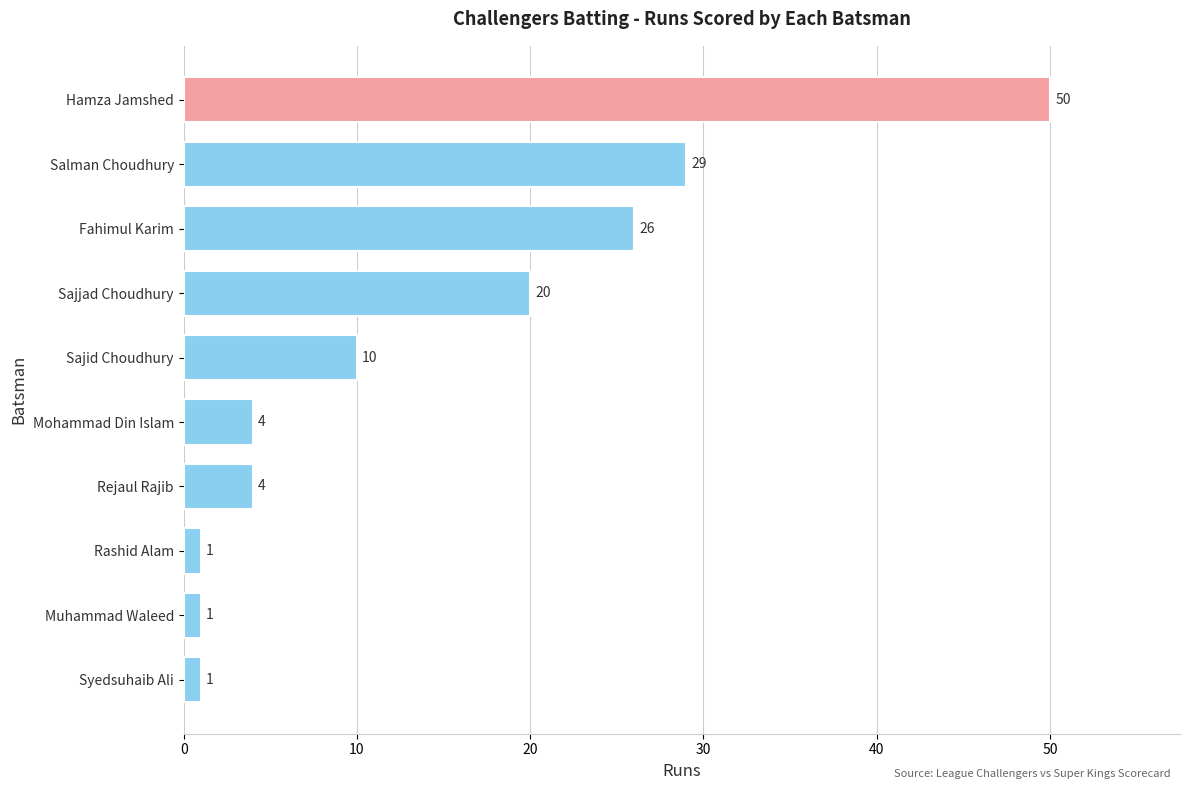

What position from the top is Sajjad Choudhury?

4